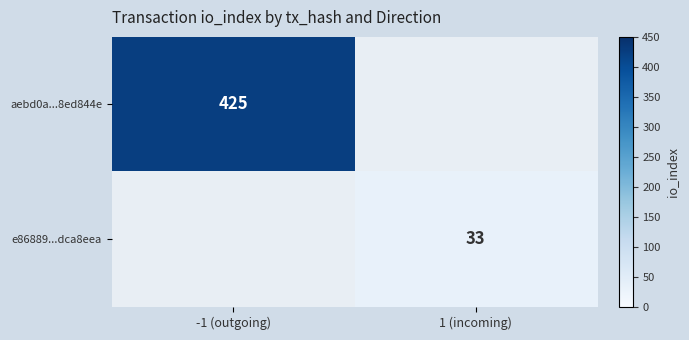

The value of aebd0a...8ed844e at -1 (outgoing) is 172.5. True or false?

False